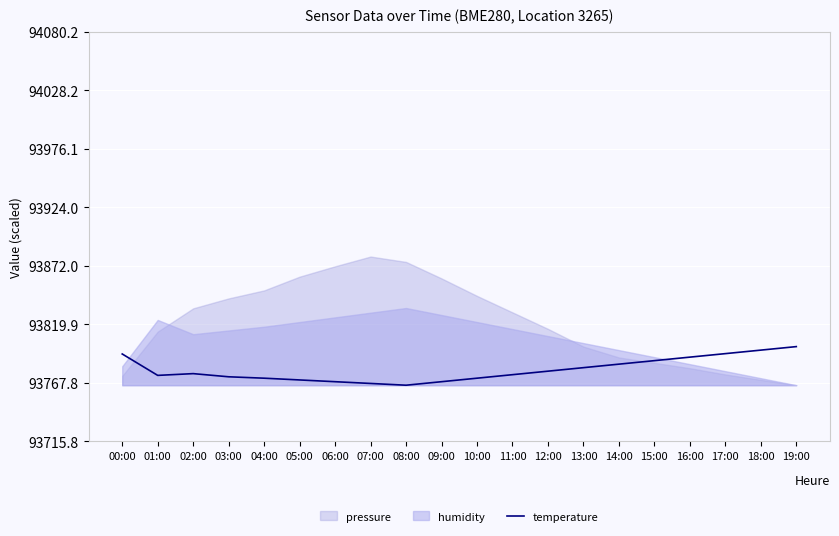

How many interior local valleys (lower than both neighbors) does the data have?

2